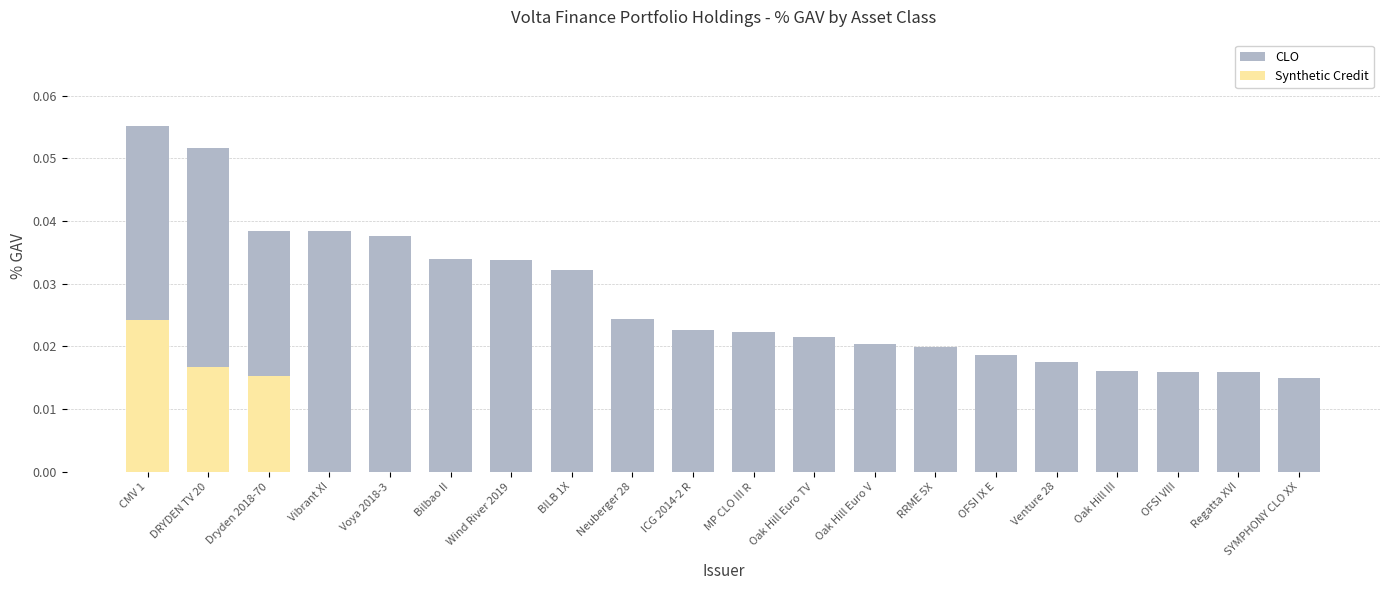

What is the sum of all Synthetic Credit values?

0.1